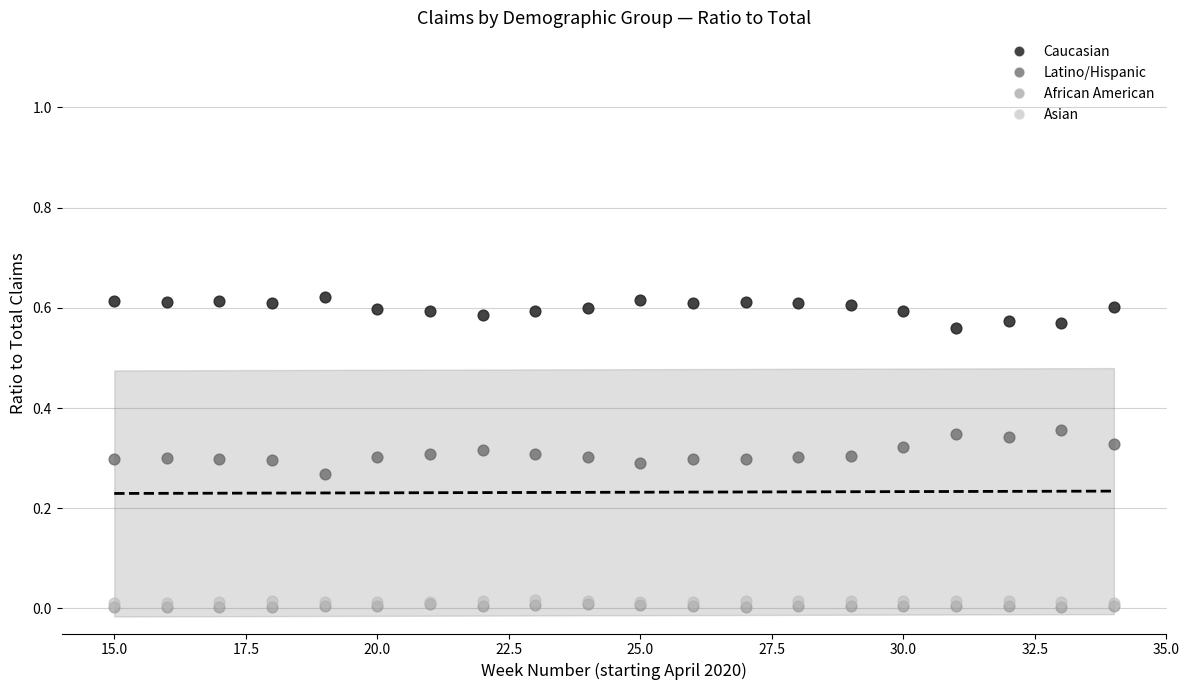

Which series contains the highest Y value?

Caucasian